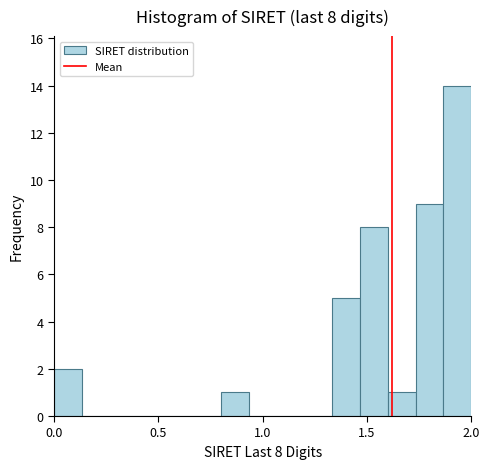

Read against the x-axis, roughly where is the centre of the tallest bar?

1.95